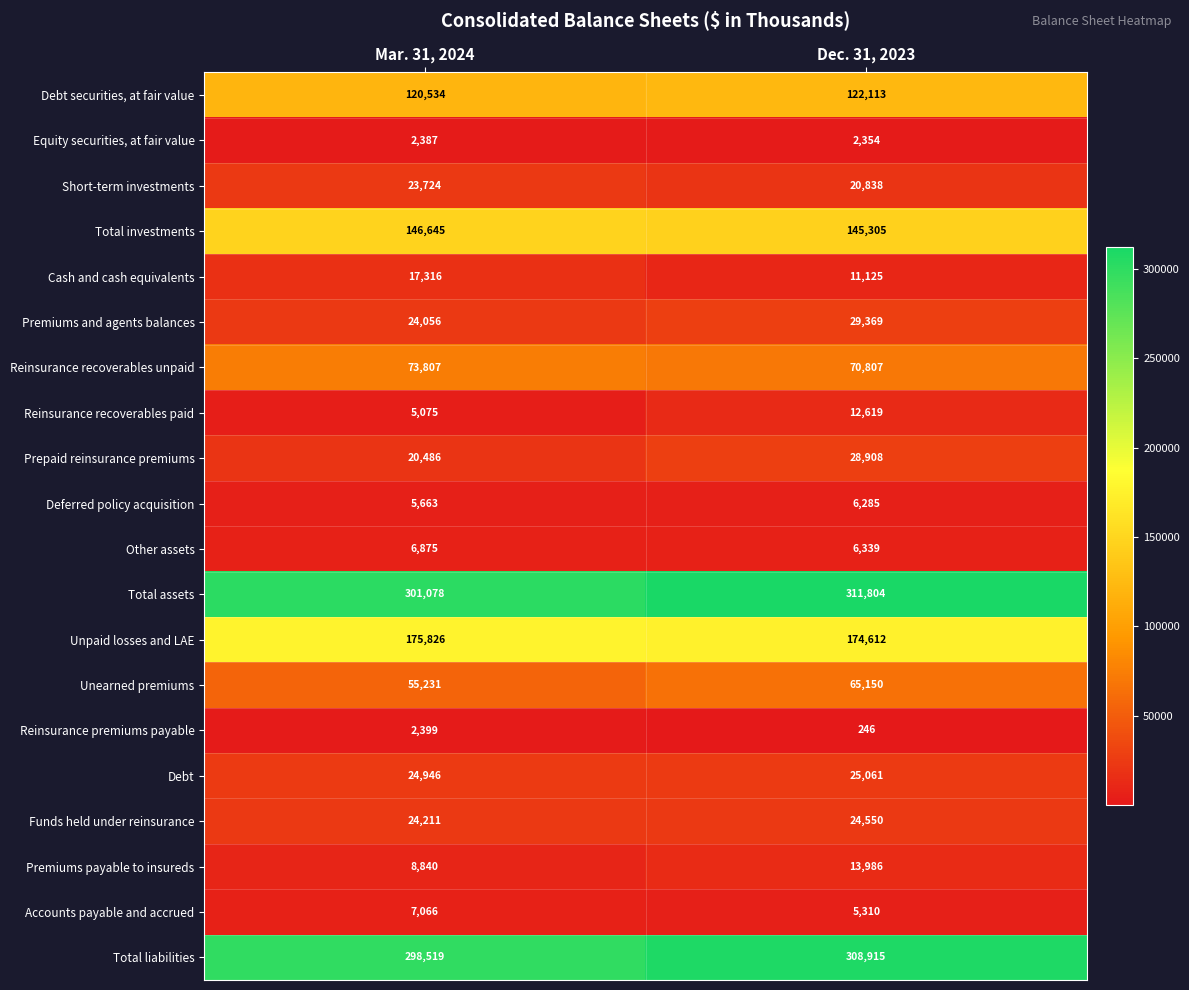

What is the maximum value shown in the chart?

311804